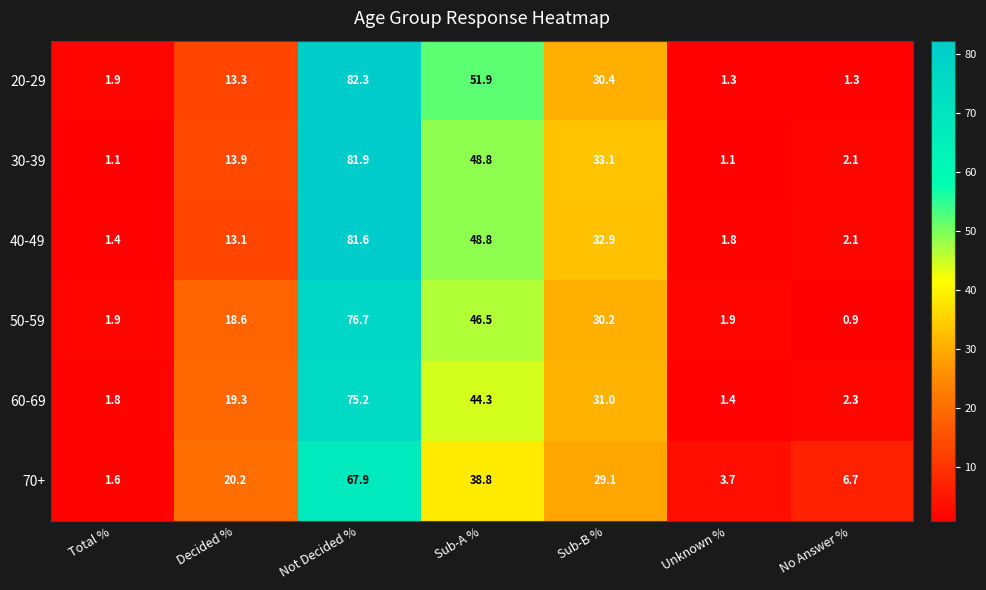

Is it true that 60-69 equals 12.5 at Sub-B %?

False